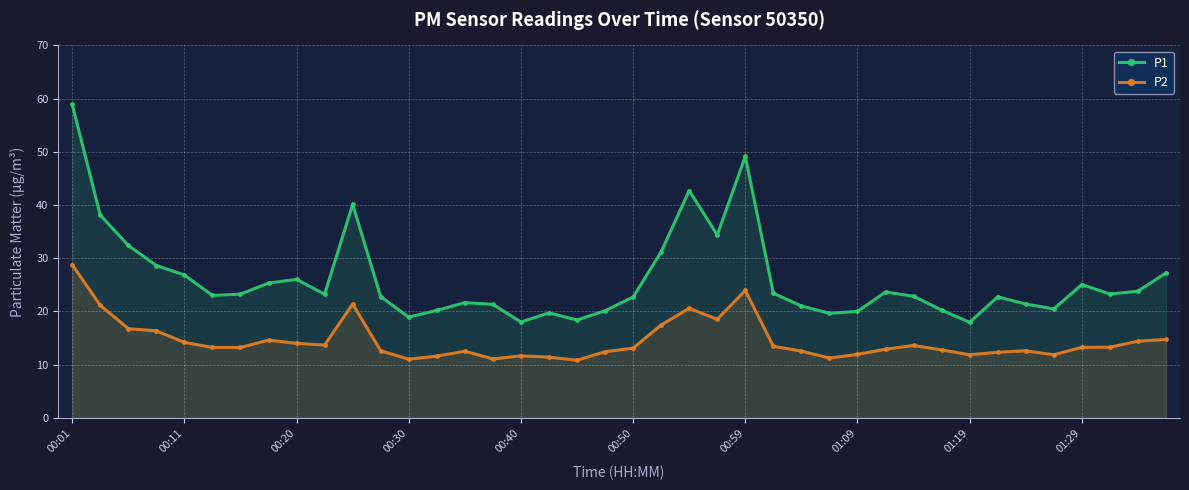

What is the average value of the P1 series?

26.0